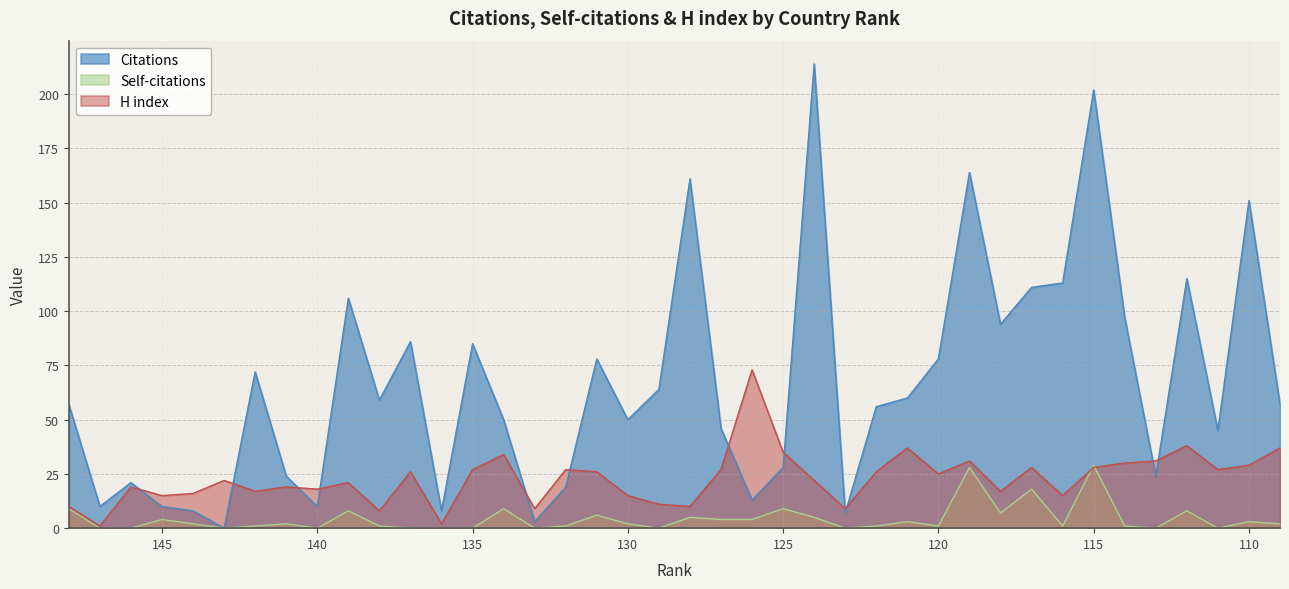

Where does the Self-citations series first go above 2?

148